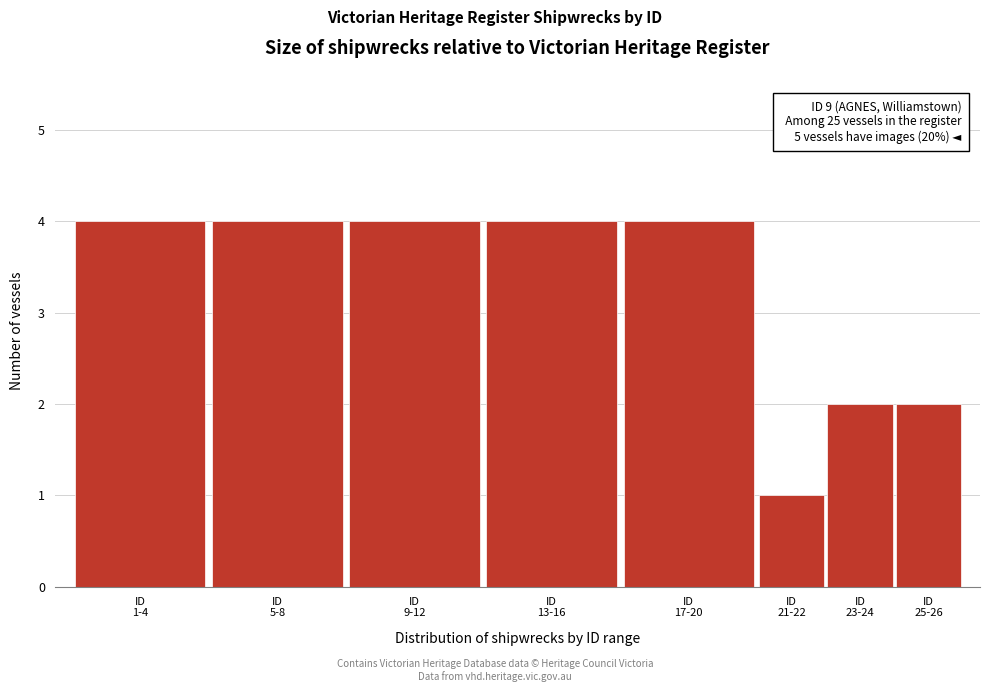

Reading right to left, list all the values displayed in this chart.

2	2	1	4	4	4	4	4